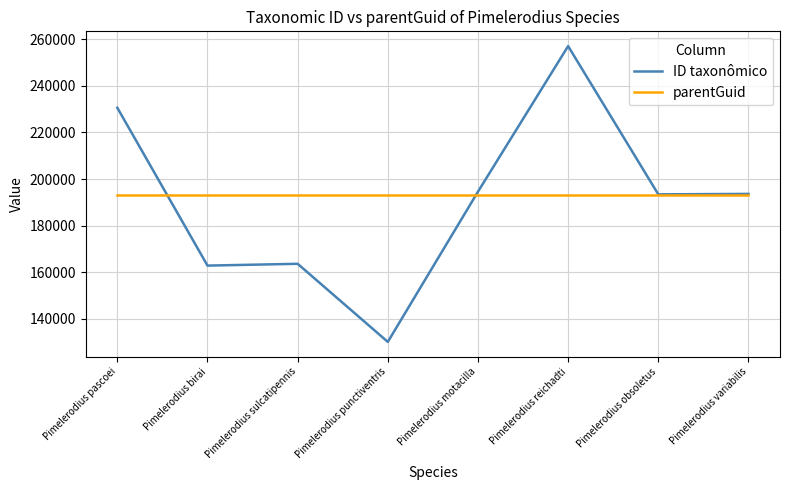

List the series in order of their peak value, highest first.

ID taxonômico, parentGuid